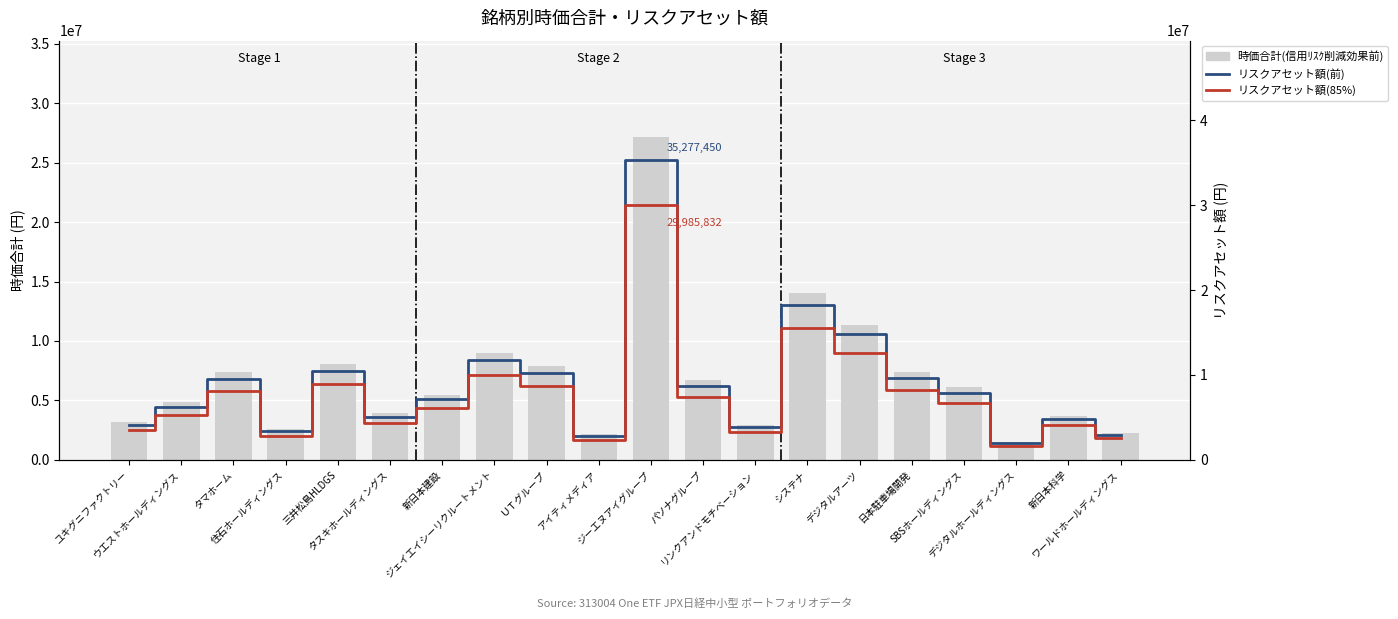

Where is 時価合計(信用ﾘｽｸ削減効果前) nearest to the value 14309850?

システナ